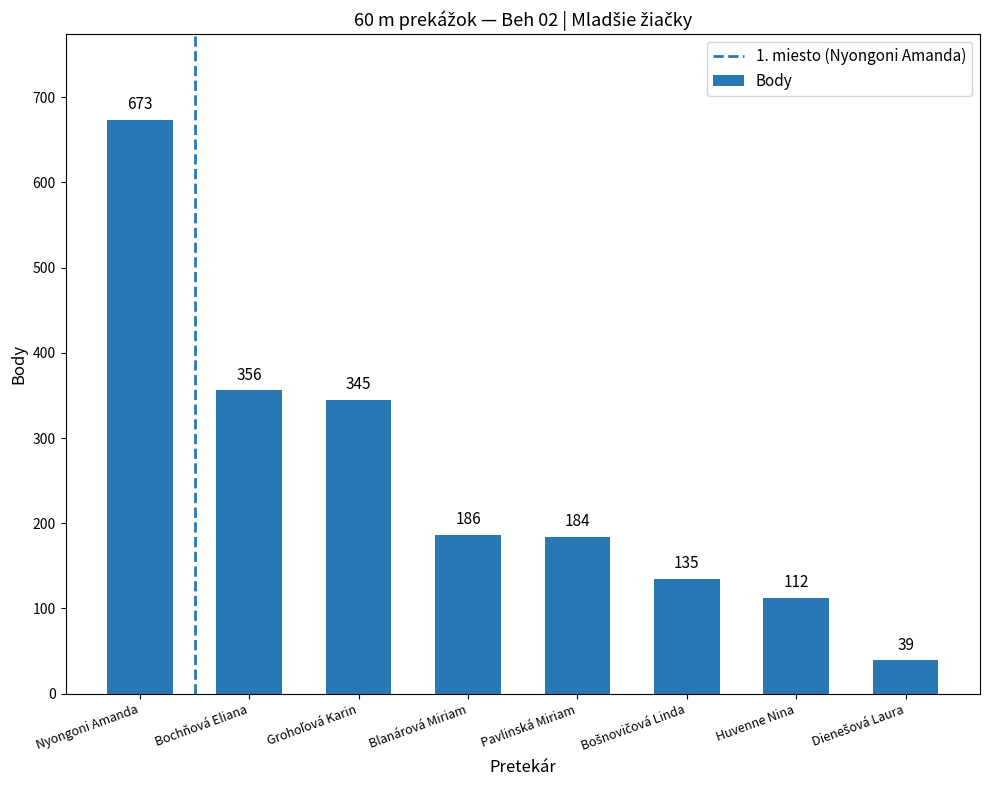

What is the average value?

254